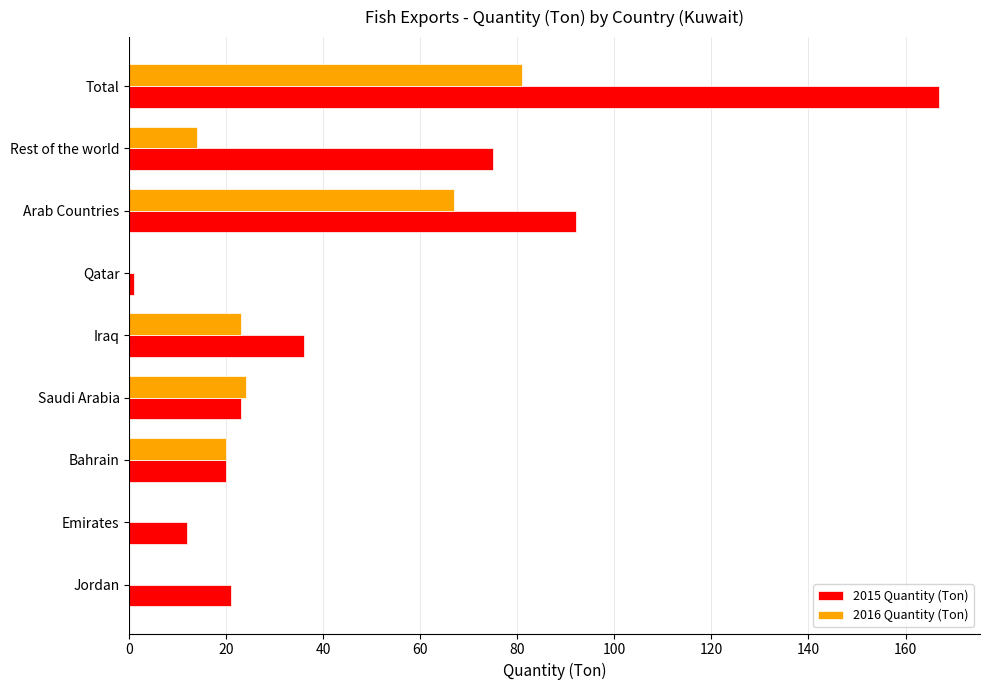

True or false: 2016 Quantity (Ton) has a value of 33 at Saudi Arabia.

False